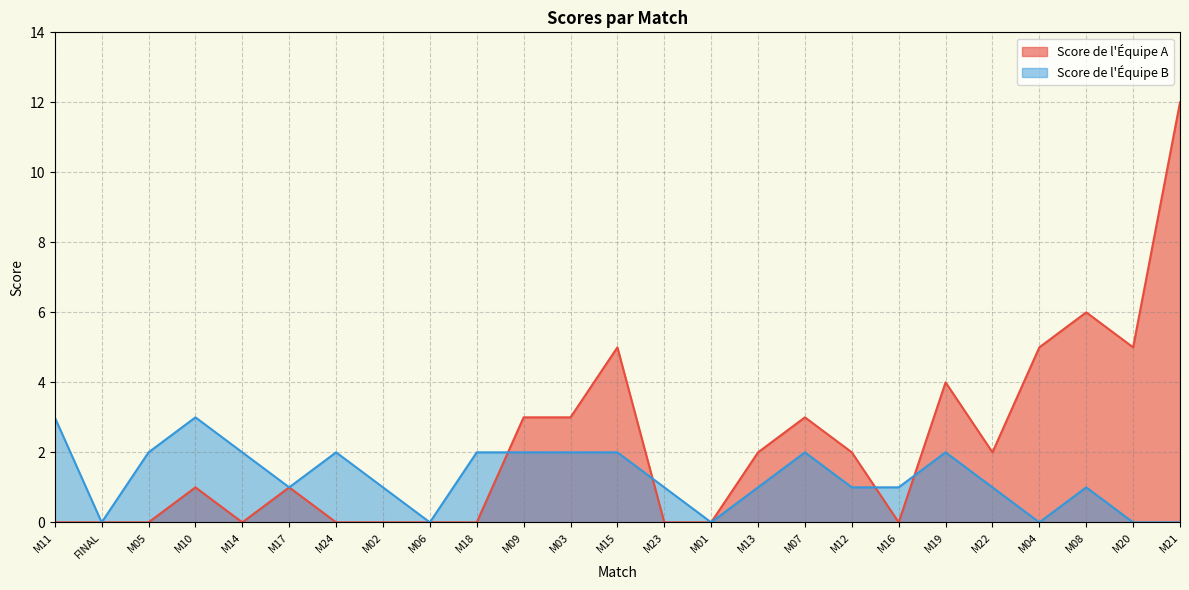

Which category has the highest value in the Score de l'Équipe B series?

M11